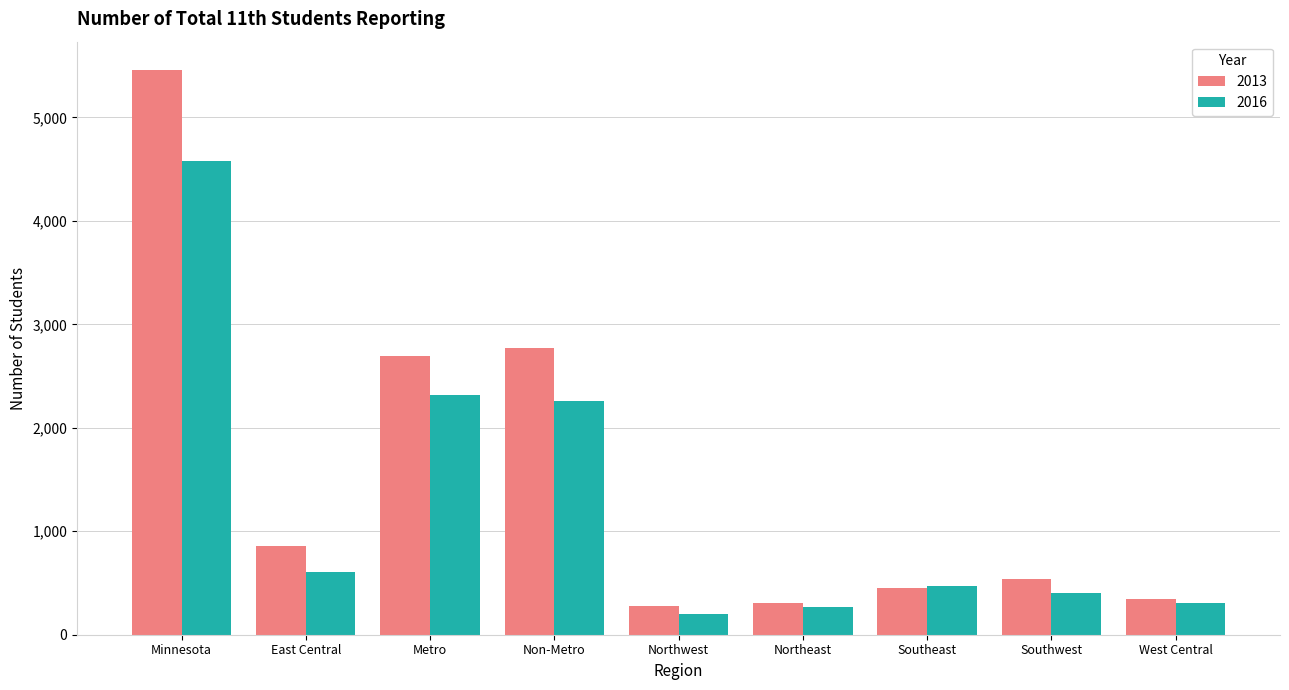

What is the total value across all series at Non-Metro?

5025